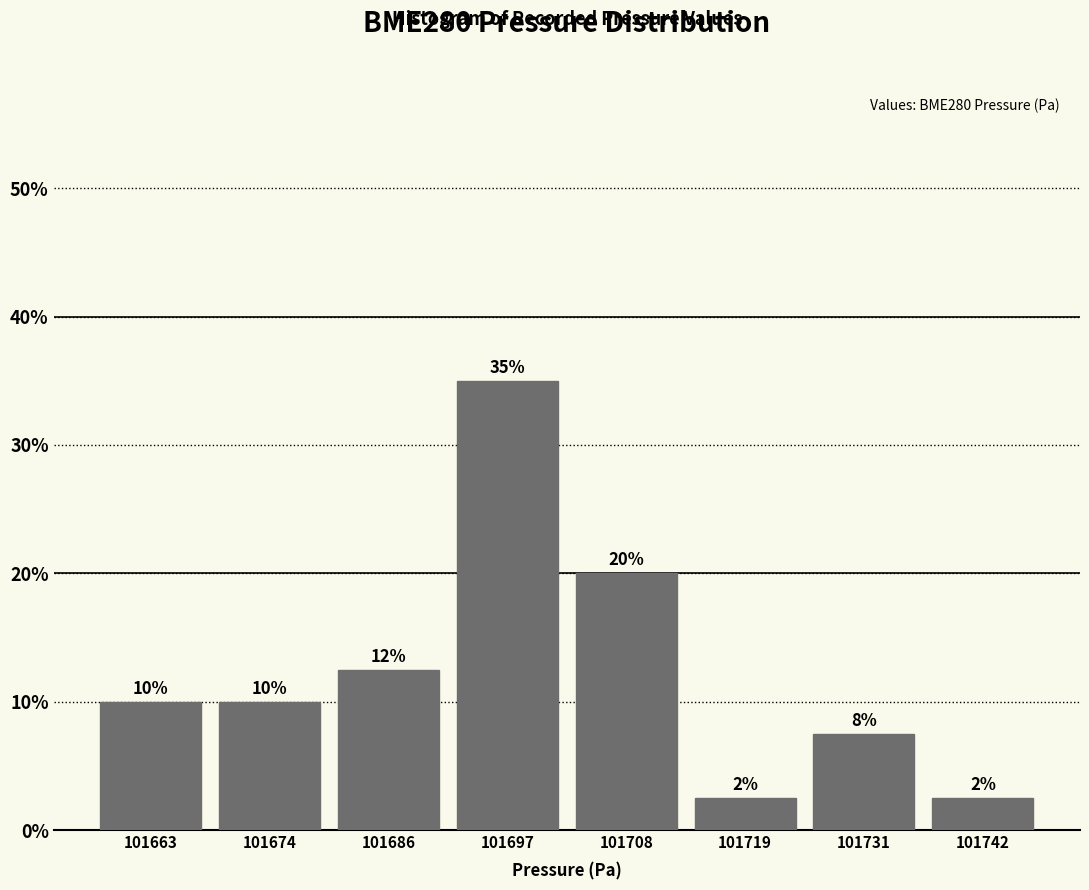

Which range on the x-axis has the tallest bar?

101692 to 101702